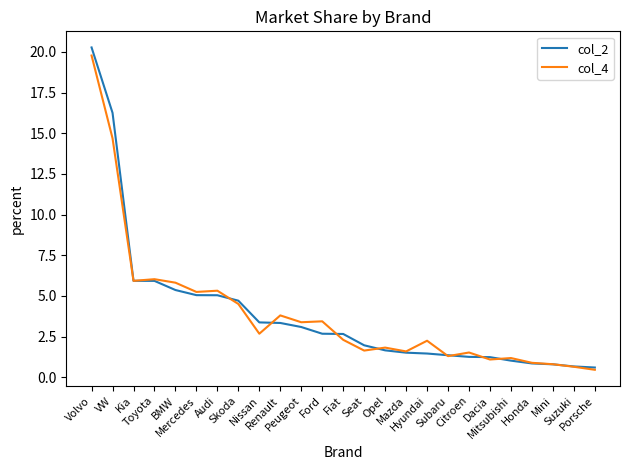

Which series has the largest range (max minus min)?

col_2